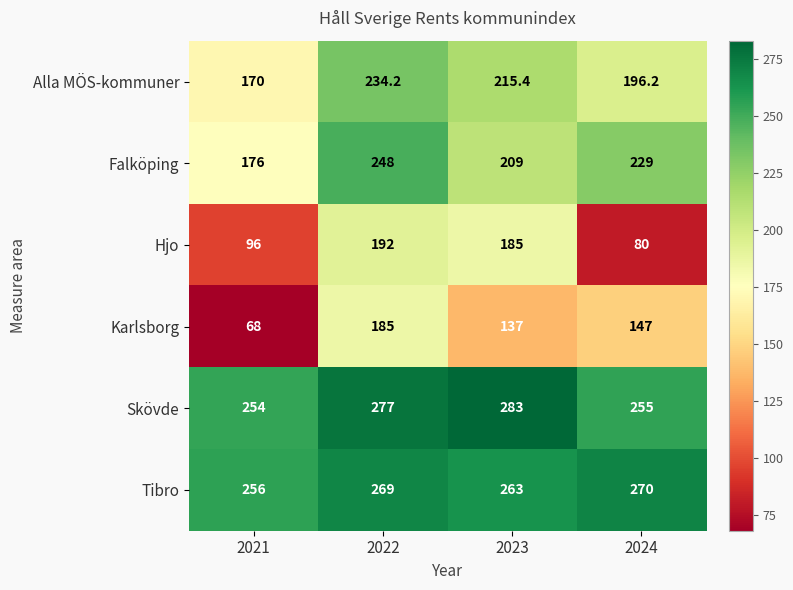

What is the difference between the maximum and minimum values in the Falköping series?

72.0